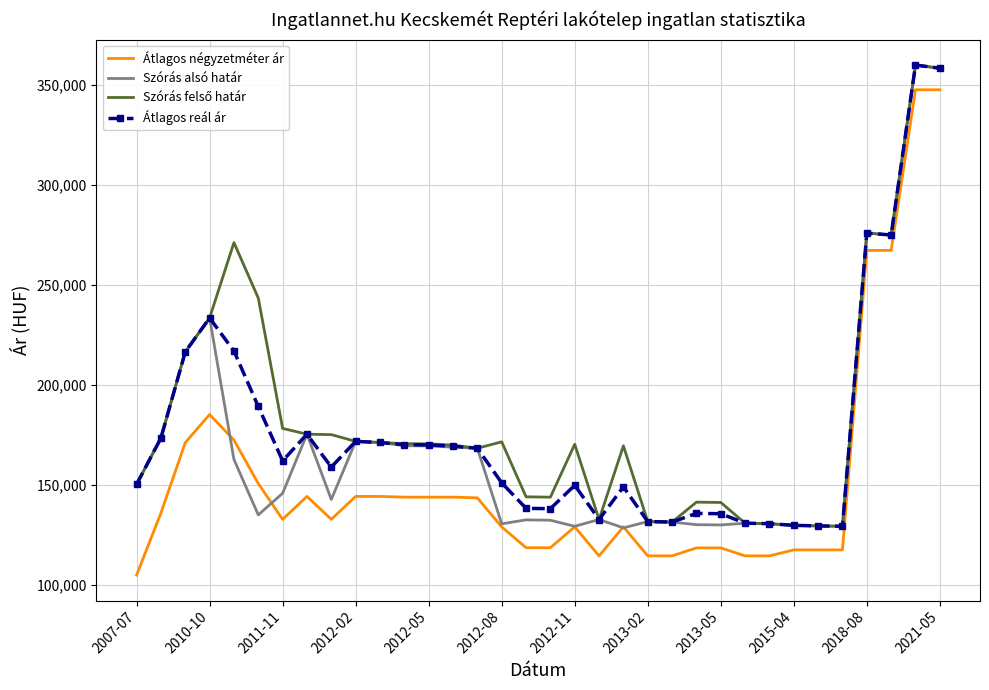

What is the smallest value displayed?

104884